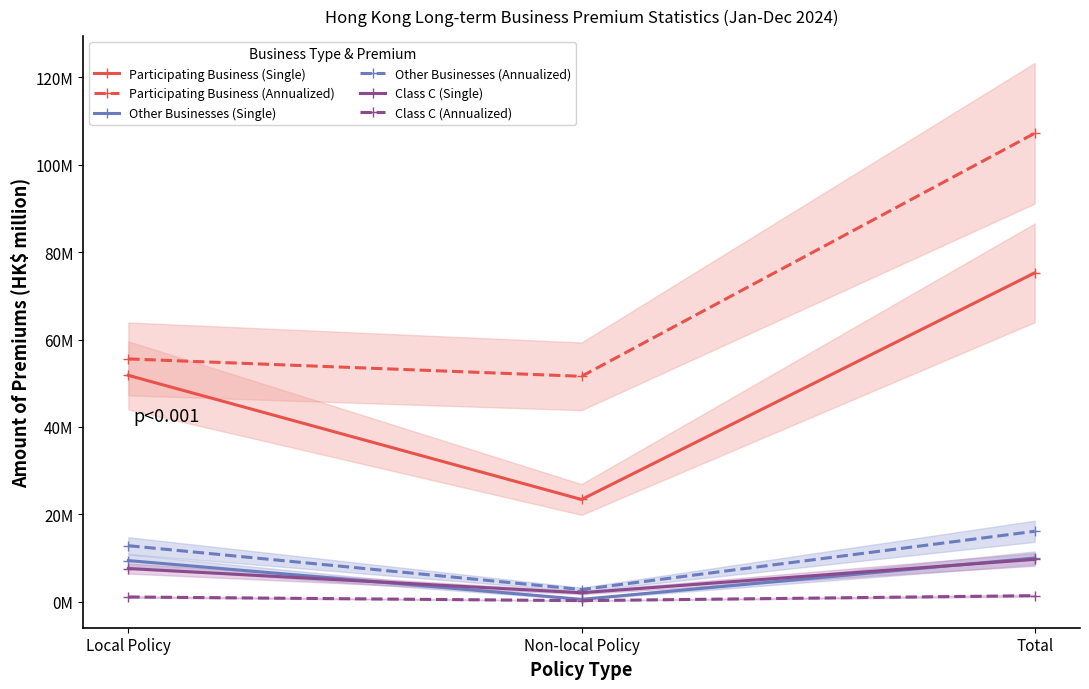

What is the maximum value for Class C (Single)?

9.7